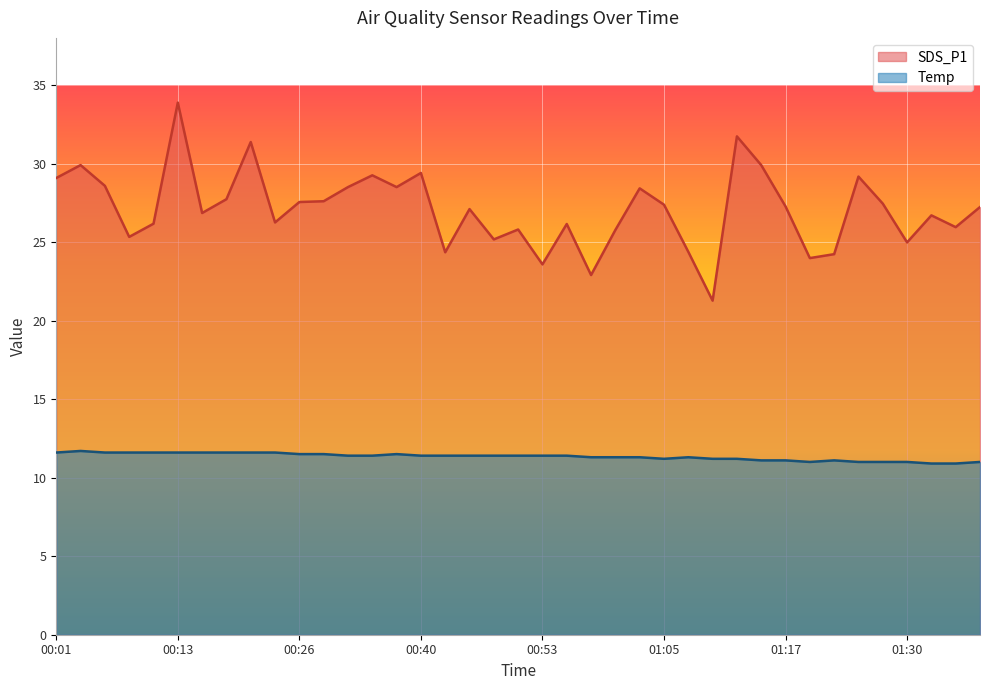

Is it true that SDS_P1 equals 18.8 at 01:15?

False